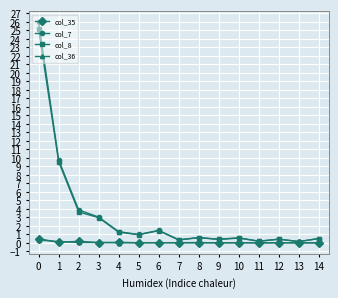

Where is the first local minimum for col_8?

5